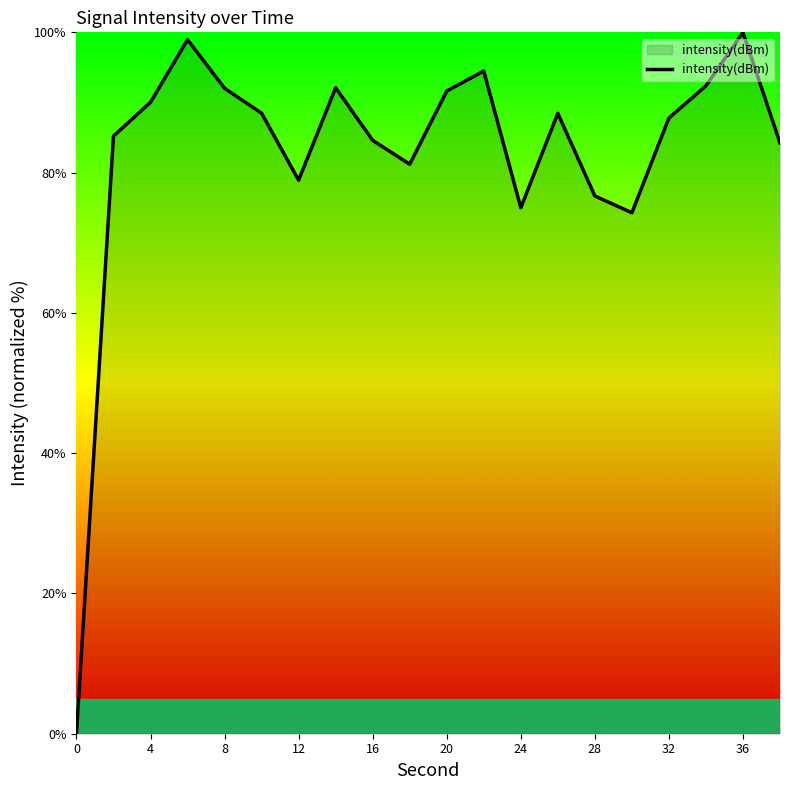

What is the difference between the maximum and minimum values?

100.0